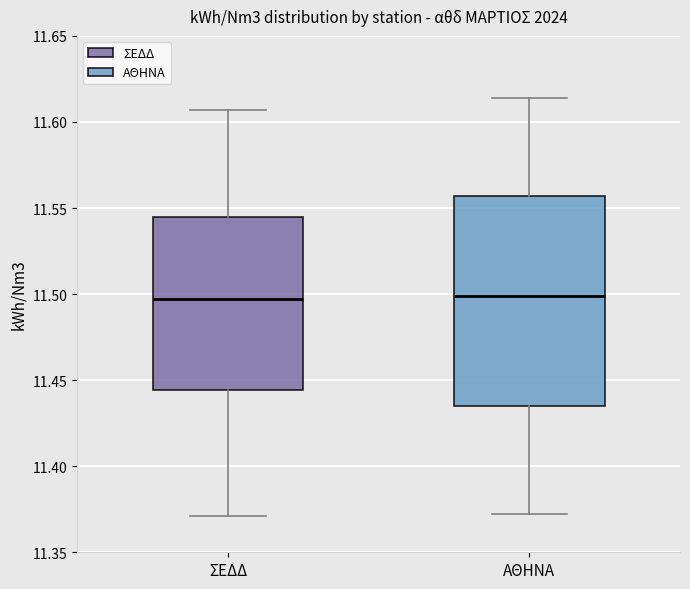

Reading left to right, read every box against the y-axis: the position of its median line, the range the box covers, and the ends of its whiskers. The values are not printed on the chart, so give them approximately, as read against the axis.

ΣΕΔΔ: median 11.495, box 11.445 to 11.545, whiskers 11.370 to 11.605
ΑΘΗΝΑ: median 11.500, box 11.435 to 11.555, whiskers 11.370 to 11.615